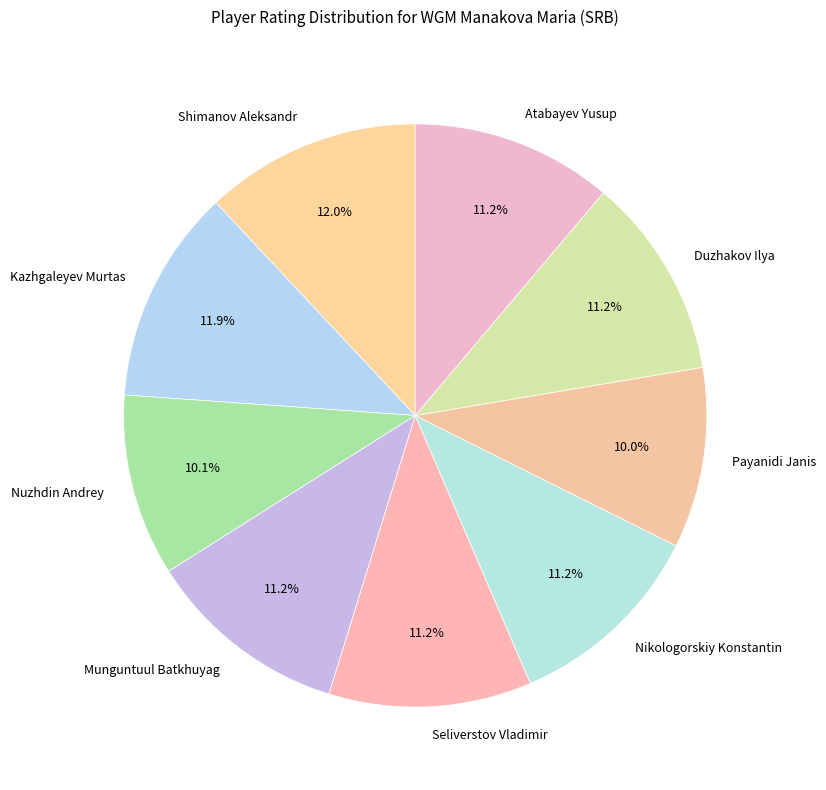

To the nearest percent, what is the difference between the largest and smallest slice percentages?

2%